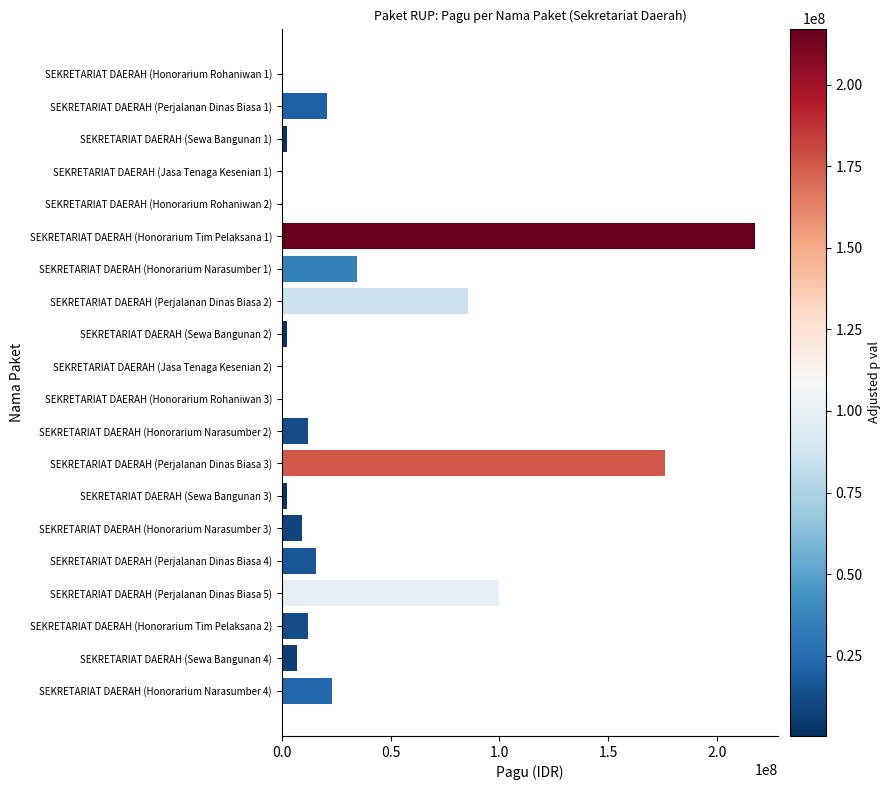

Which has a higher value, SEKRETARIAT DAERAH (Honorarium Narasumber 1) or SEKRETARIAT DAERAH (Honorarium Narasumber 4)?

SEKRETARIAT DAERAH (Honorarium Narasumber 1)